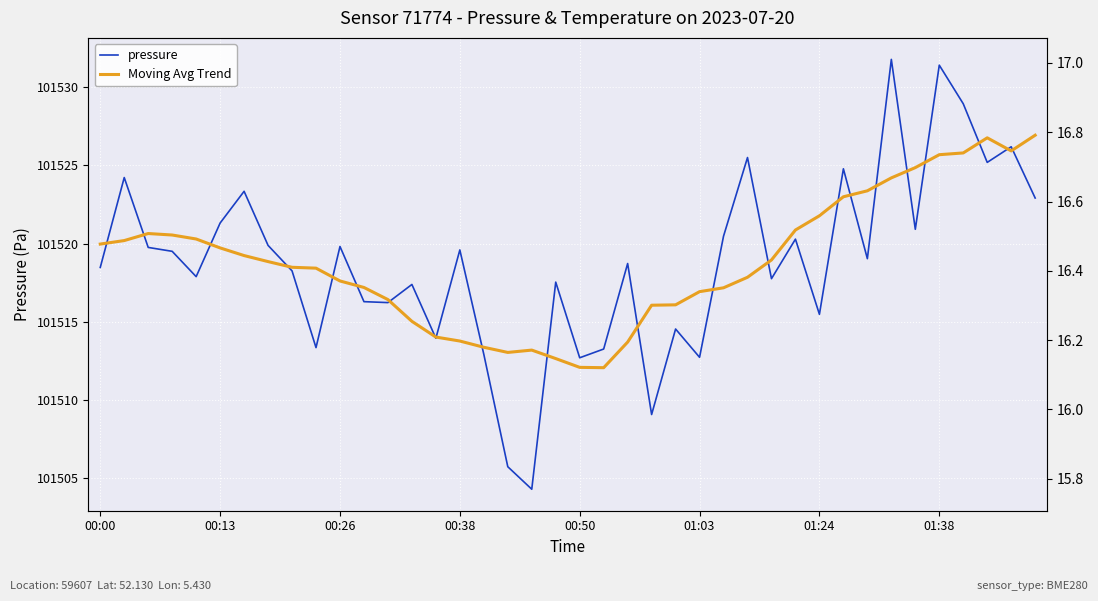

What is the difference between the Moving Avg Trend values at 28 and 33?

5.3